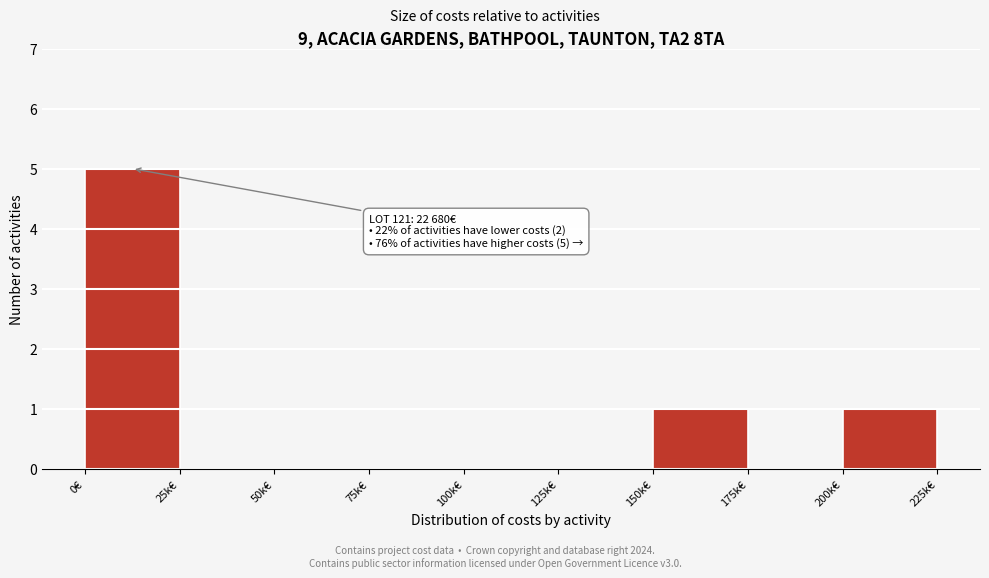

Reading right to left, list all the values displayed in this chart.

200k€=1	175k€=0	150k€=1	125k€=0	100k€=0	75k€=0	50k€=0	25k€=0	0€=5